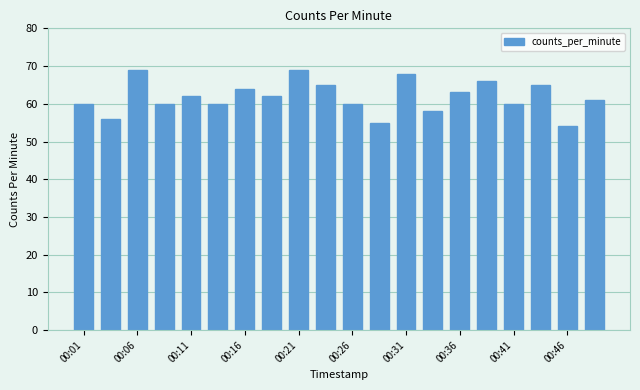

Reading left to right, list all the values displayed in this chart.

60	56	69	60	62	60	64	62	69	65	60	55	68	58	63	66	60	65	54	61